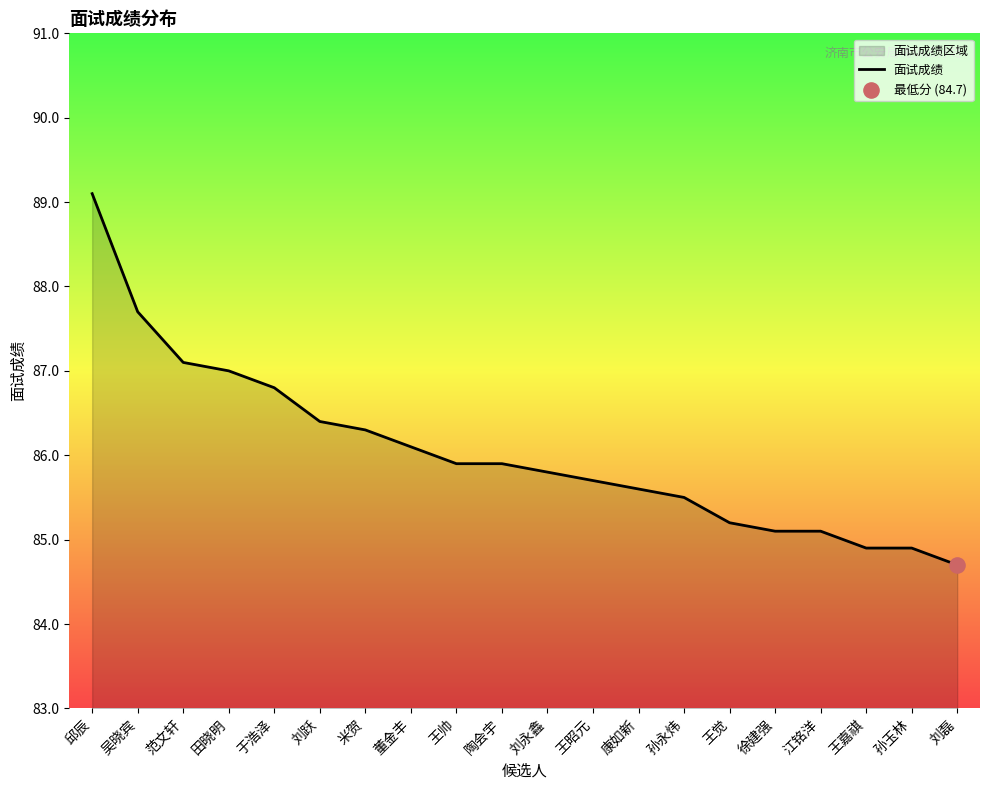

Between 田晓明 and 徐建强, which is larger?

田晓明